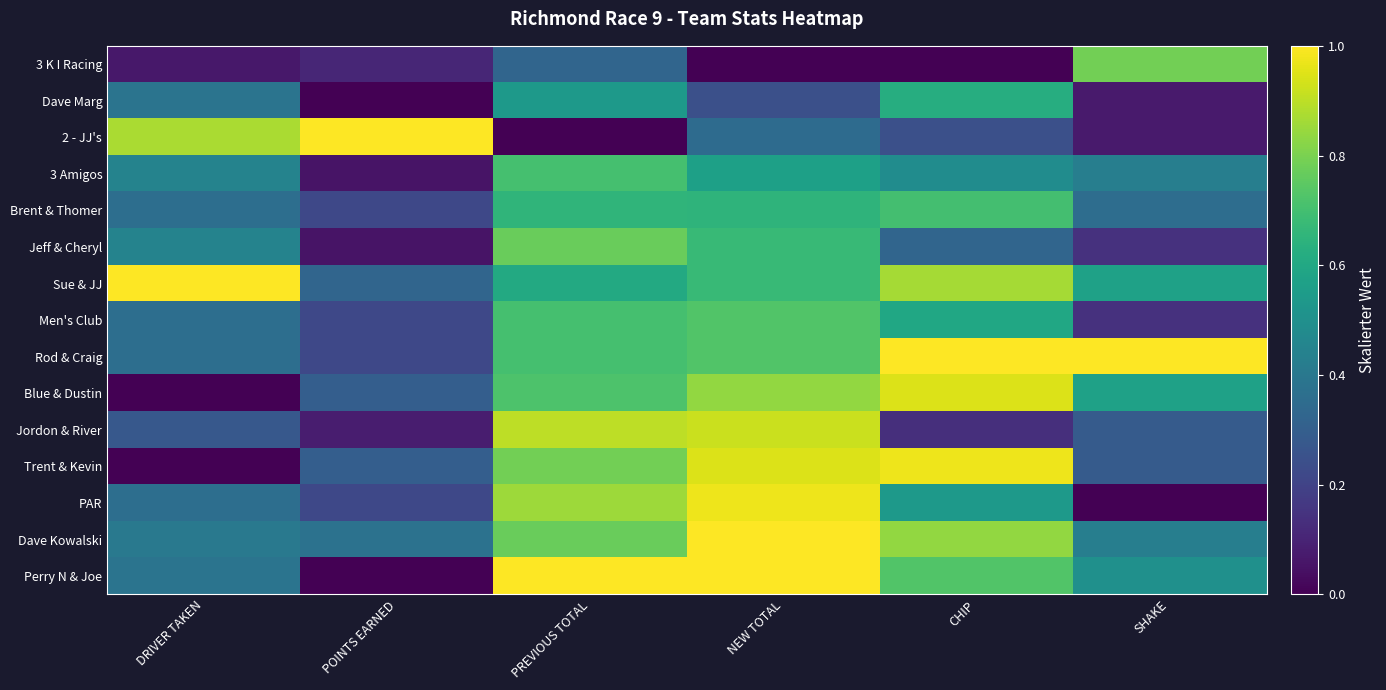

What is the spread (max minus min) of values at PREVIOUS TOTAL?

1.0